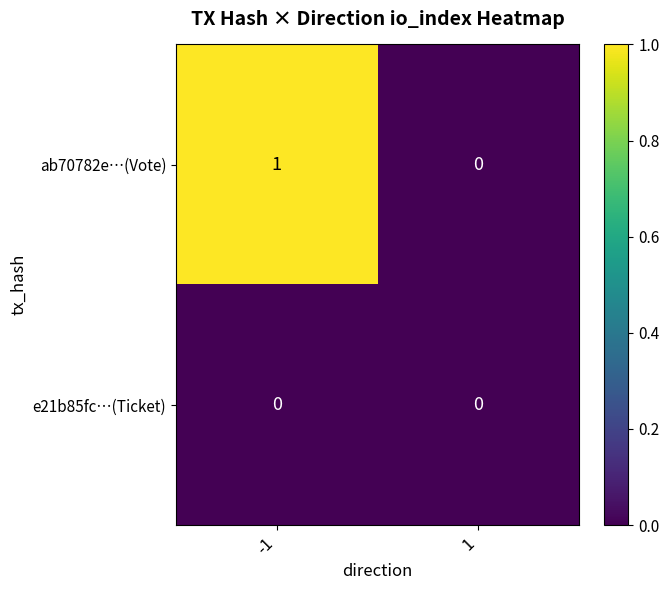

Which series has the largest total across all categories?

ab70782e…(Vote)